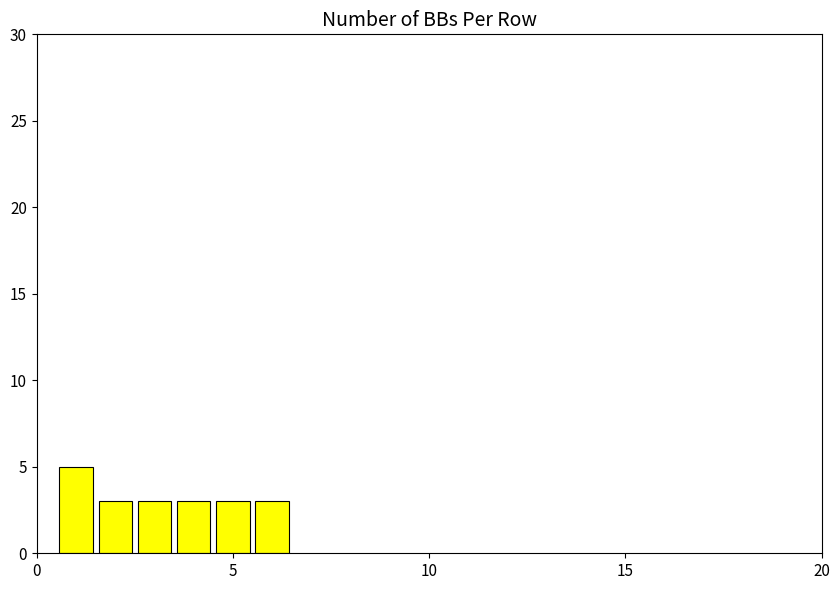

Does the chart contain stacked bars?

No